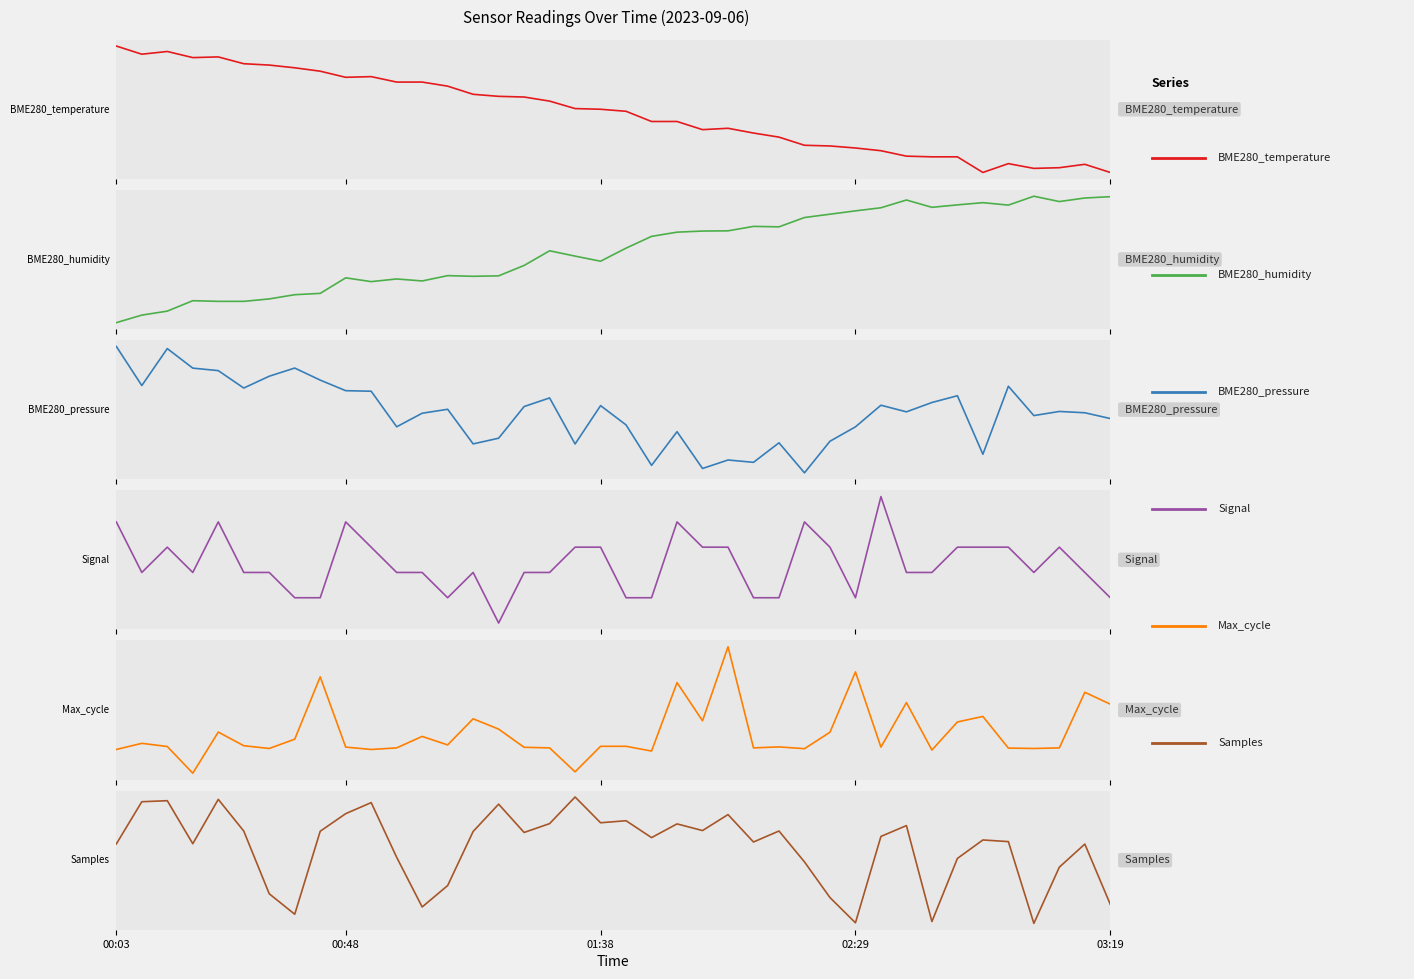

Between 26 and 37, which series saw the biggest shift?

Signal